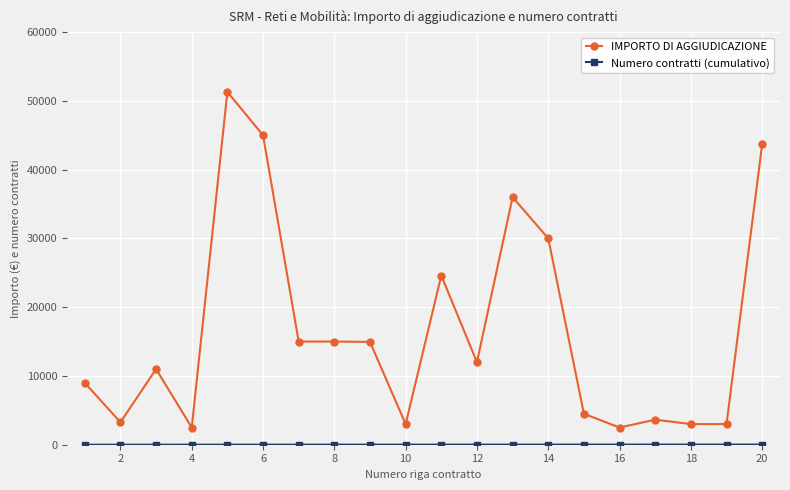

What is the maximum value shown in the chart?

51300.0